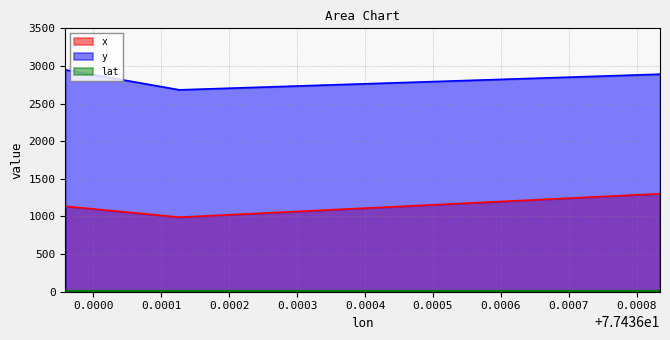

What is the average value of the x series?

1142.6